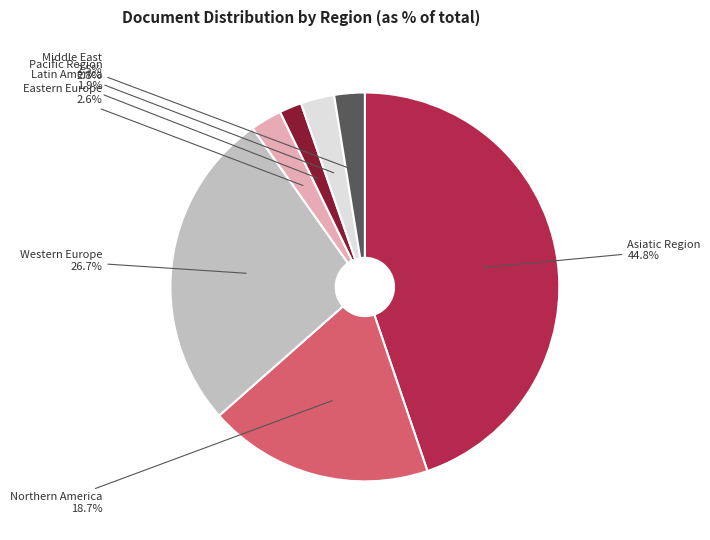

Between Middle East and Asiatic Region, which is larger?

Asiatic Region